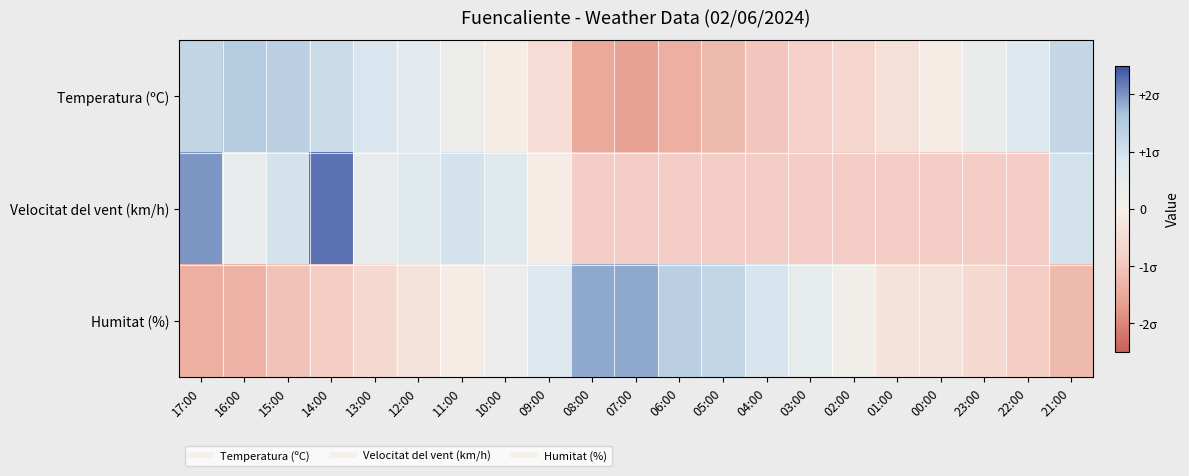

Which has a higher value, 14:00 or 05:00?

14:00